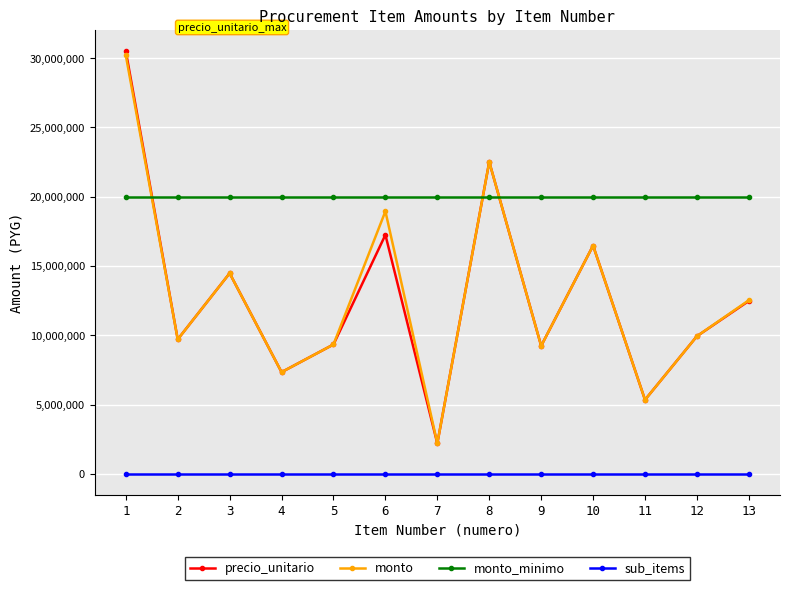

Between 6 and 11, which series saw the biggest shift?

monto